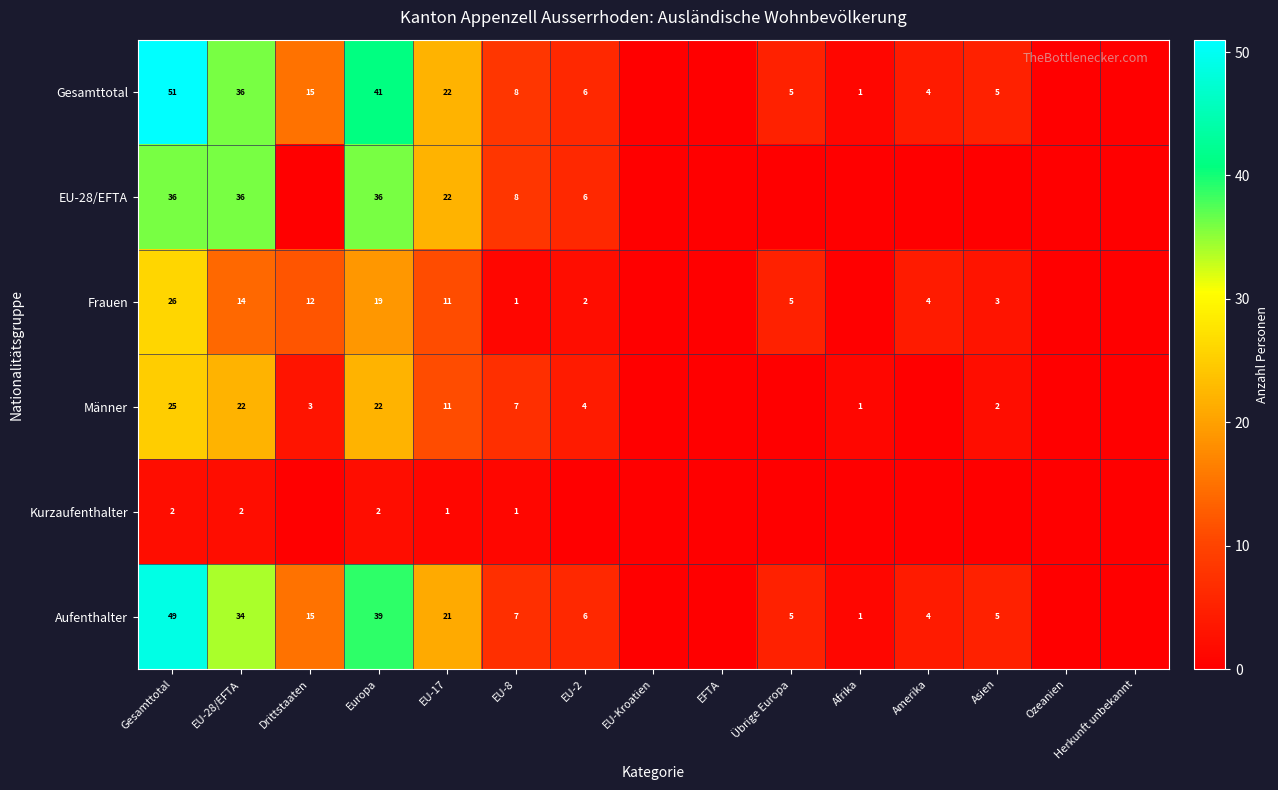

Which has a higher value, EU-2 or Afrika?

EU-2